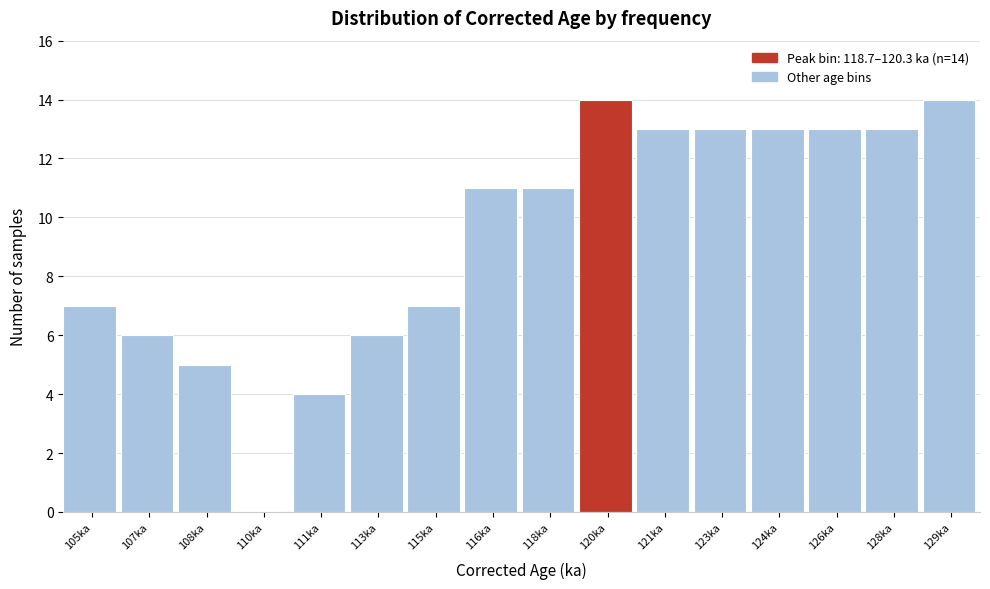

Reading right to left, list all the values displayed in this chart.

129ka=14	128ka=13	126ka=13	124ka=13	123ka=13	121ka=13	120ka=14	118ka=11	116ka=11	115ka=7	113ka=6	111ka=4	110ka=0	108ka=5	107ka=6	105ka=7